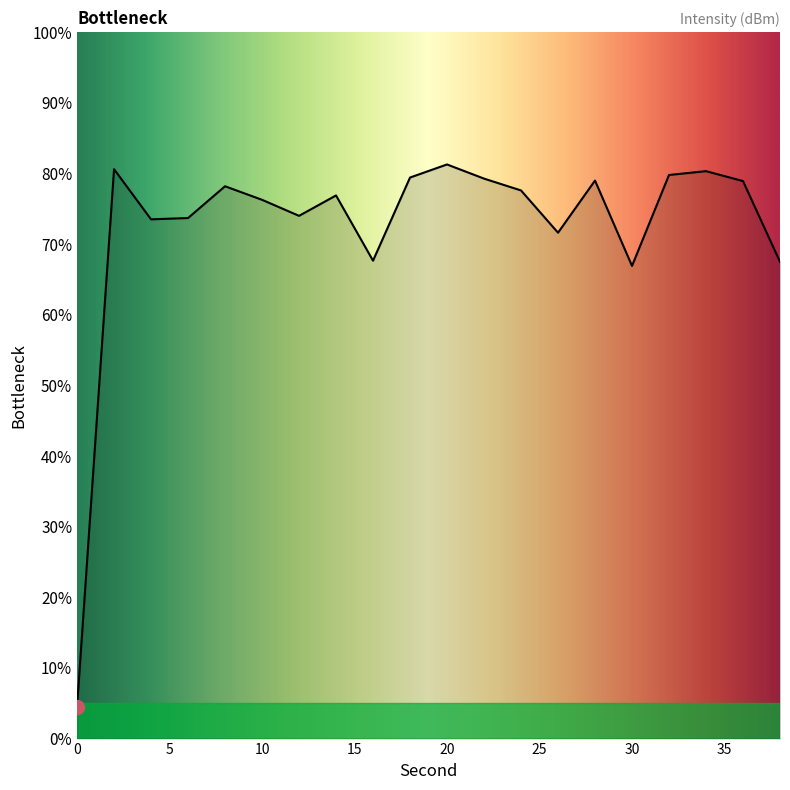

What is the minimum value shown in the chart?

4.5